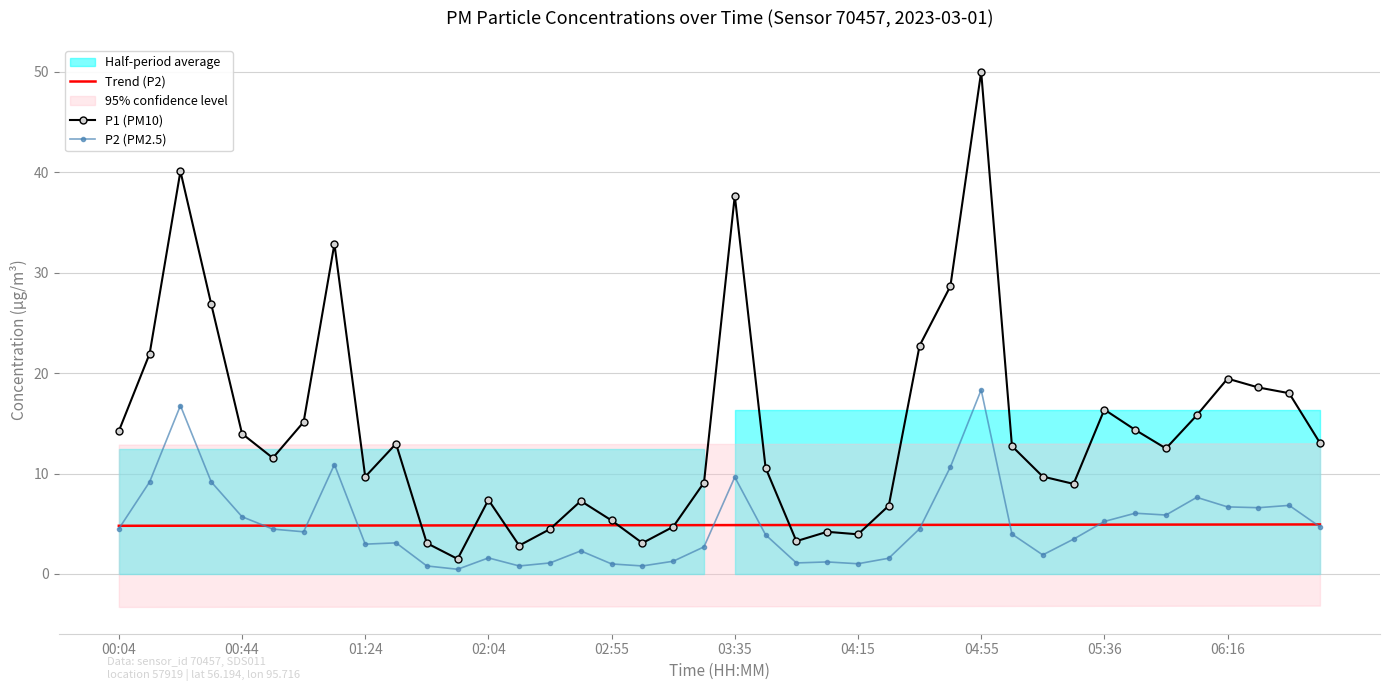

Reading right to left, what are all the values shown in this chart?

Trend (P2): 4.9	4.9	4.9	4.9	4.9	4.9	4.9	4.9	4.9	4.9	4.9	4.9	4.9	4.9	4.9	4.9	4.9	4.9	4.9	4.9	4.9	4.9	4.9	4.9	4.9	4.8	4.8	4.8	4.8	4.8	4.8	4.8	4.8	4.8	4.8	4.8	4.8	4.8	4.8	4.8
P1 (PM10): 13.1	18.0	18.6	19.4	15.8	12.5	14.3	16.4	9.0	9.7	12.7	50.0	28.6	22.7	6.8	4.0	4.2	3.3	10.6	37.7	9.1	4.7	3.1	5.3	7.3	4.5	2.8	7.4	1.5	3.1	13.0	9.7	32.9	15.1	11.6	14.0	26.9	40.1	21.9	14.2
P2 (PM2.5): 4.7	6.8	6.6	6.7	7.6	5.9	6.0	5.2	3.5	1.9	4.0	18.3	10.7	4.5	1.6	1.0	1.2	1.1	3.9	9.7	2.7	1.3	0.8	1.0	2.3	1.1	0.8	1.6	0.5	0.8	3.1	3.0	10.9	4.2	4.5	5.7	9.2	16.8	9.2	4.5